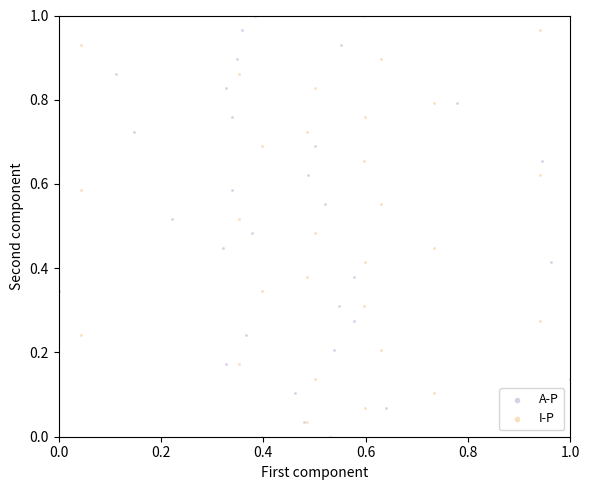

What are all the series names shown in the legend?

A-P, I-P